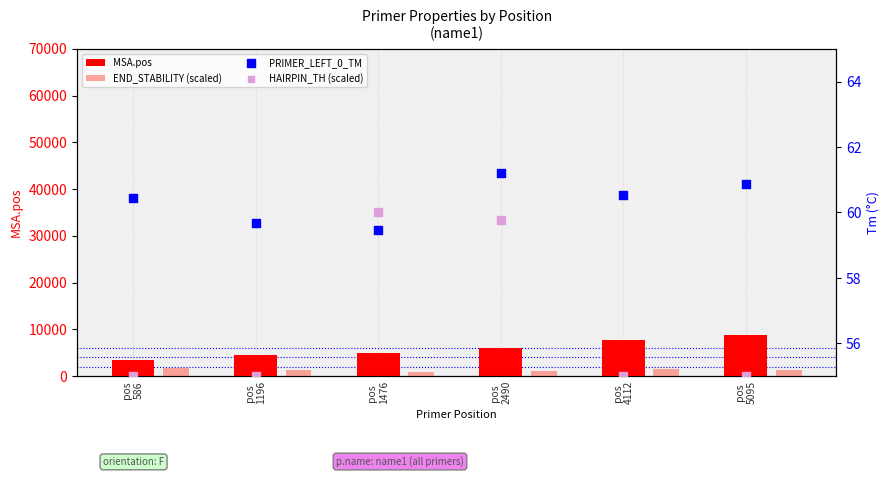

Which series has the largest Y range (max minus min)?

MSA.pos